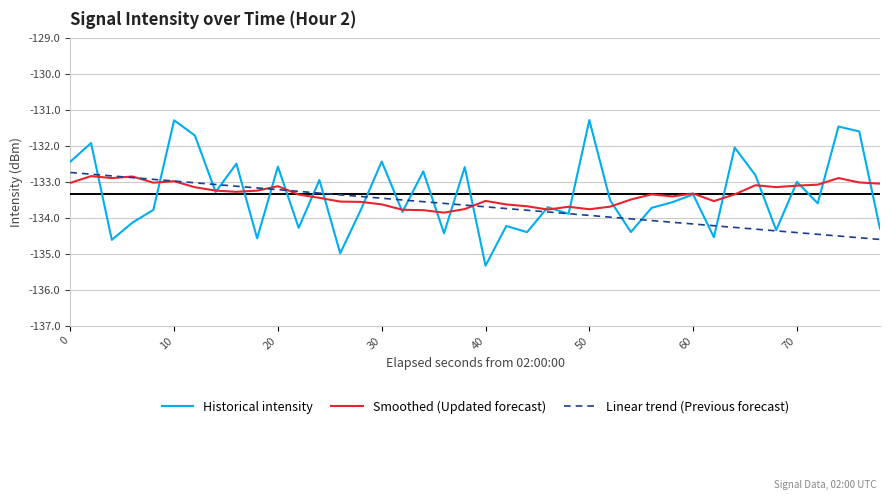

Which series has the widest spread of values?

Historical intensity